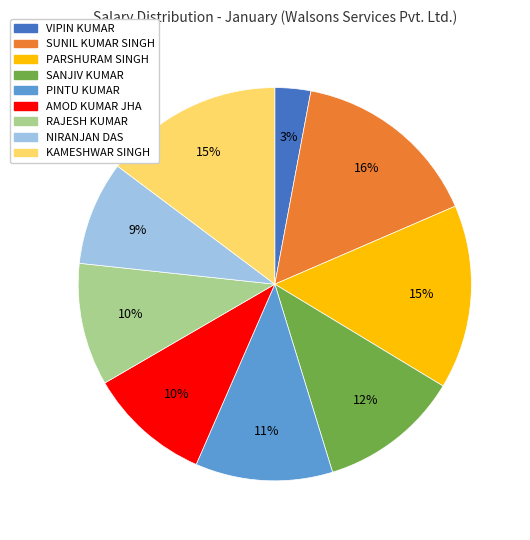

What is the ratio of the value at AMOD KUMAR JHA to the value at PARSHURAM SINGH?

0.7